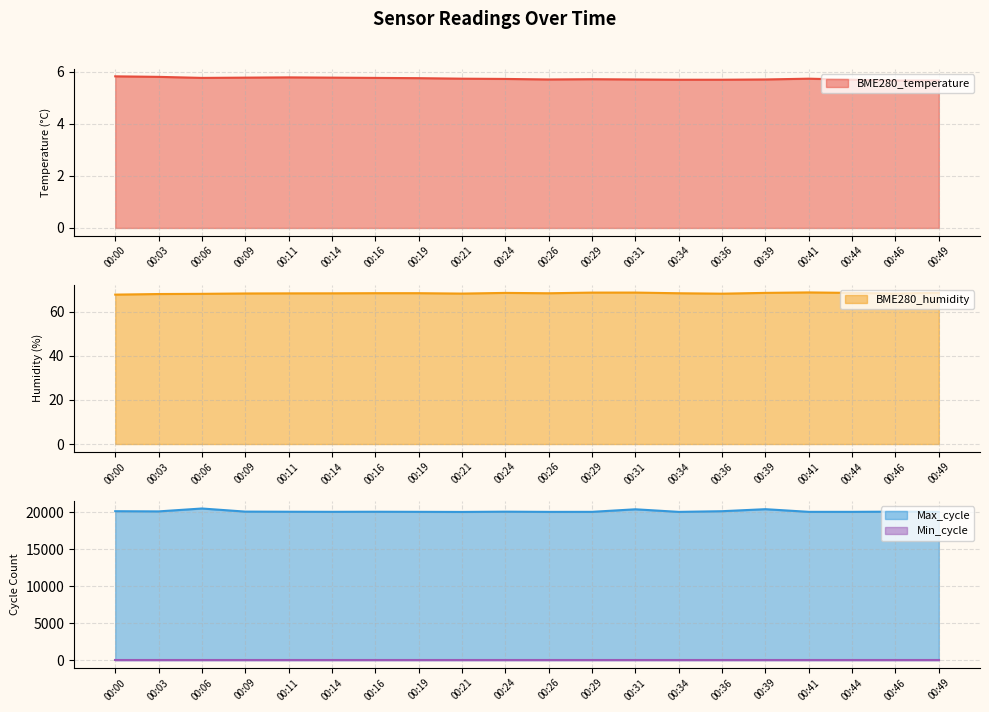

The BME280_temperature series shows 5.7 at 00:24. True or false?

True